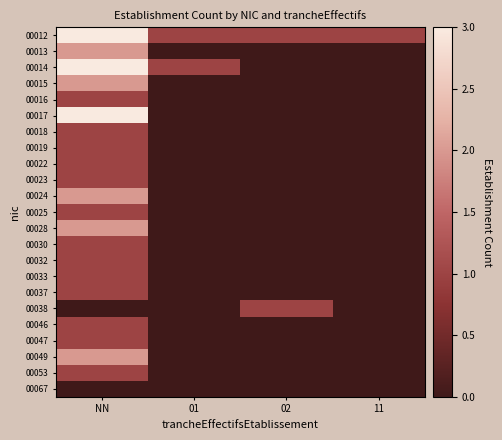

At which category is the sum across all series the highest?

NN